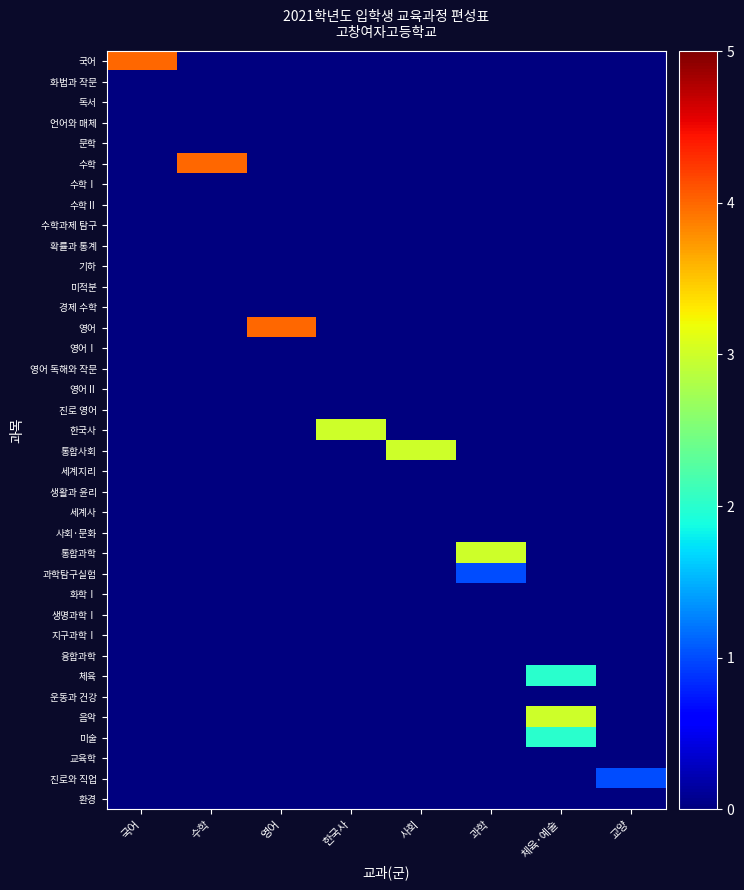

At how many categories does at least one series exceed 1?

7